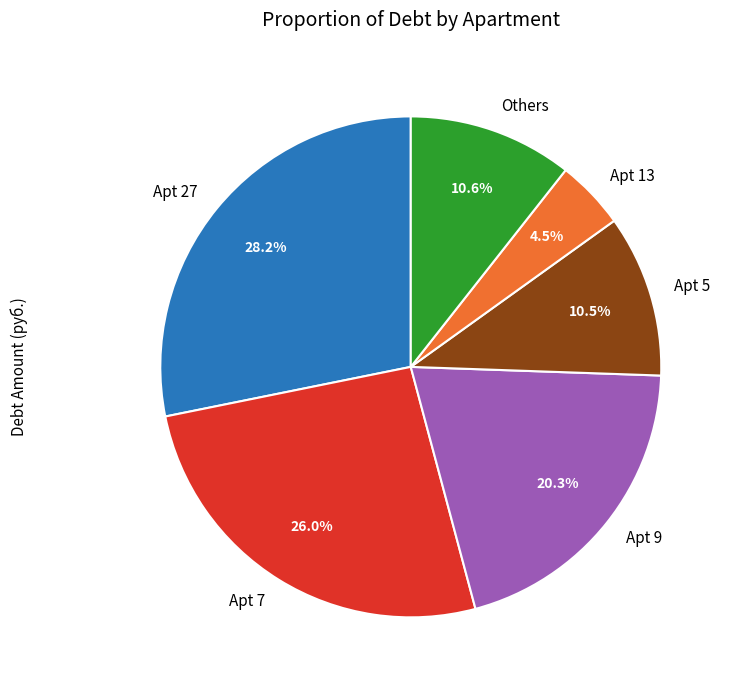

Between Apt 7 and Apt 27, which is larger?

Apt 27